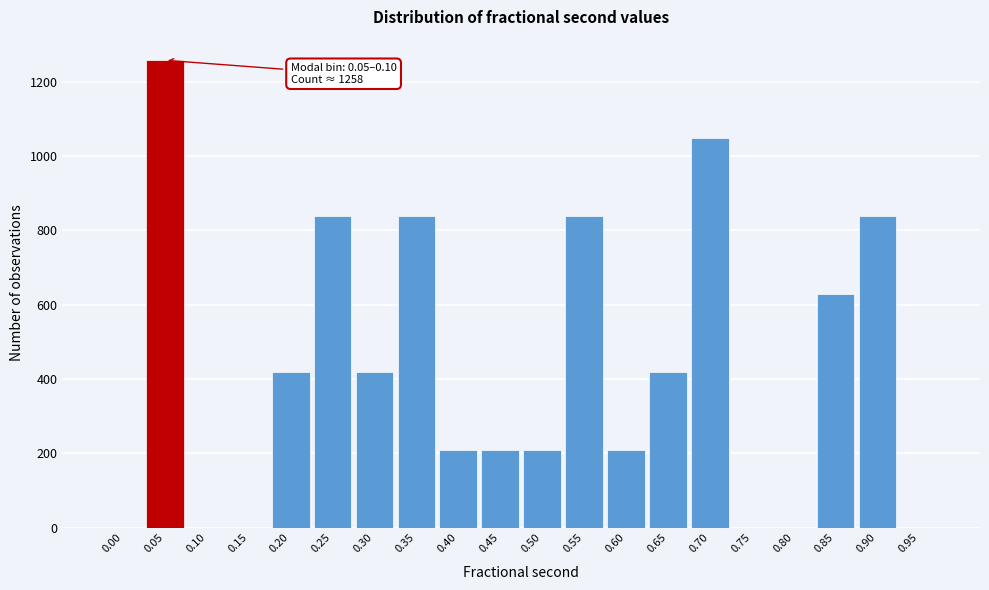

Reading left to right, list all the values displayed in this chart.

0.00=0	0.05=1258	0.10=0	0.15=0	0.20=419	0.25=839	0.30=419	0.35=839	0.40=210	0.45=210	0.50=210	0.55=839	0.60=210	0.65=419	0.70=1049	0.75=0	0.80=0	0.85=629	0.90=839	0.95=0